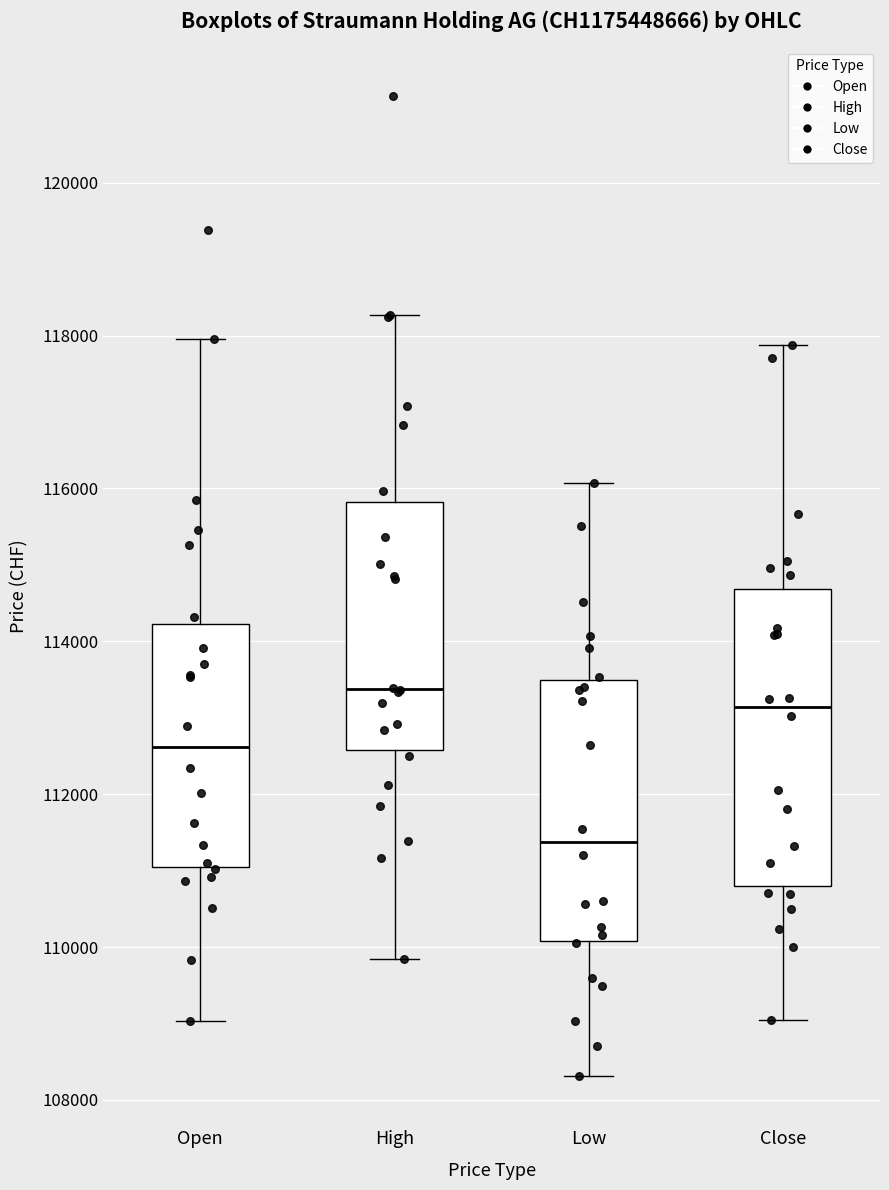

Reading left to right, transcribe this box plot: for each box, give where its median line is, the range the box spans, and where its two whiskers end, as read against the y-axis. The values are not printed on the chart, so give them approximately, as read against the axis.

Open: median 112600, box 111000 to 114200, whiskers 109000 to 118000
High: median 113400, box 112600 to 115800, whiskers 109800 to 118200
Low: median 111400, box 110000 to 113400, whiskers 108400 to 116000
Close: median 113200, box 110800 to 114600, whiskers 109000 to 117800